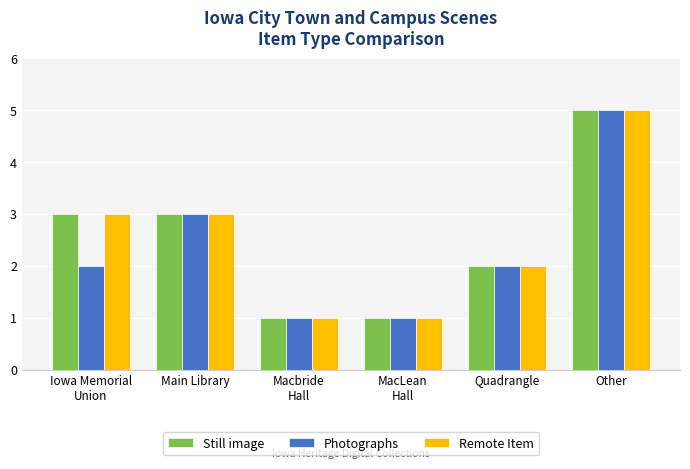

Is it true that Photographs equals 4 at Main Library?

False